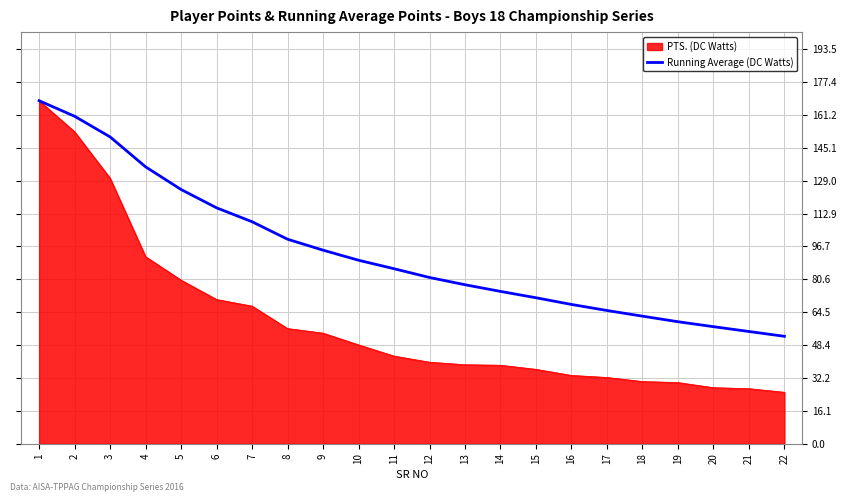

What is the difference between the highest and lowest values at 19?

29.8